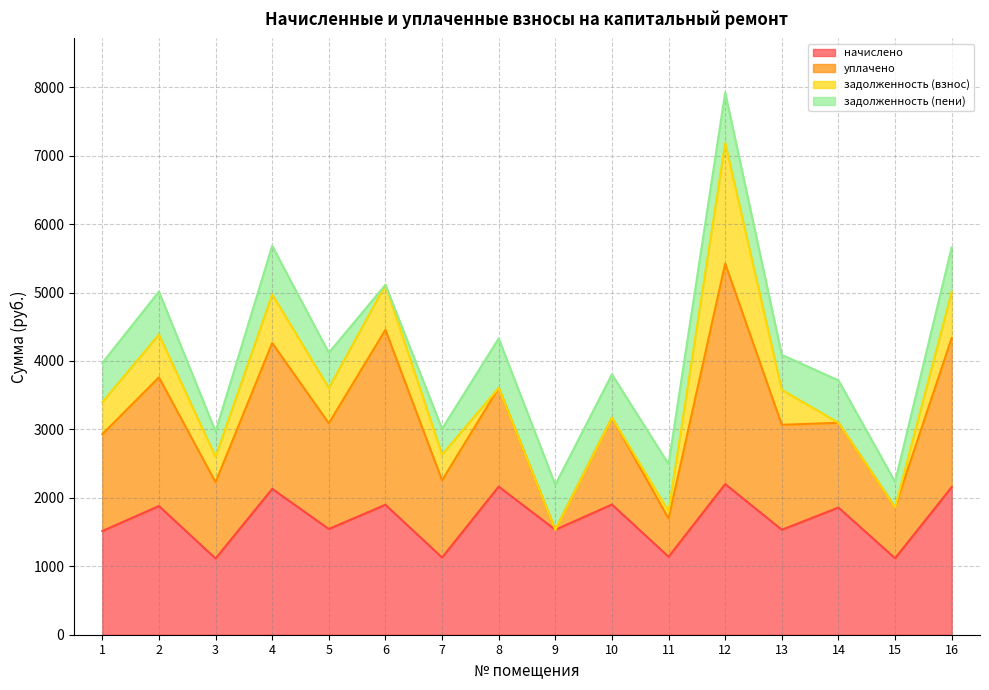

Is the value of начислено at 12 greater than the value of уплачено at 14?

No